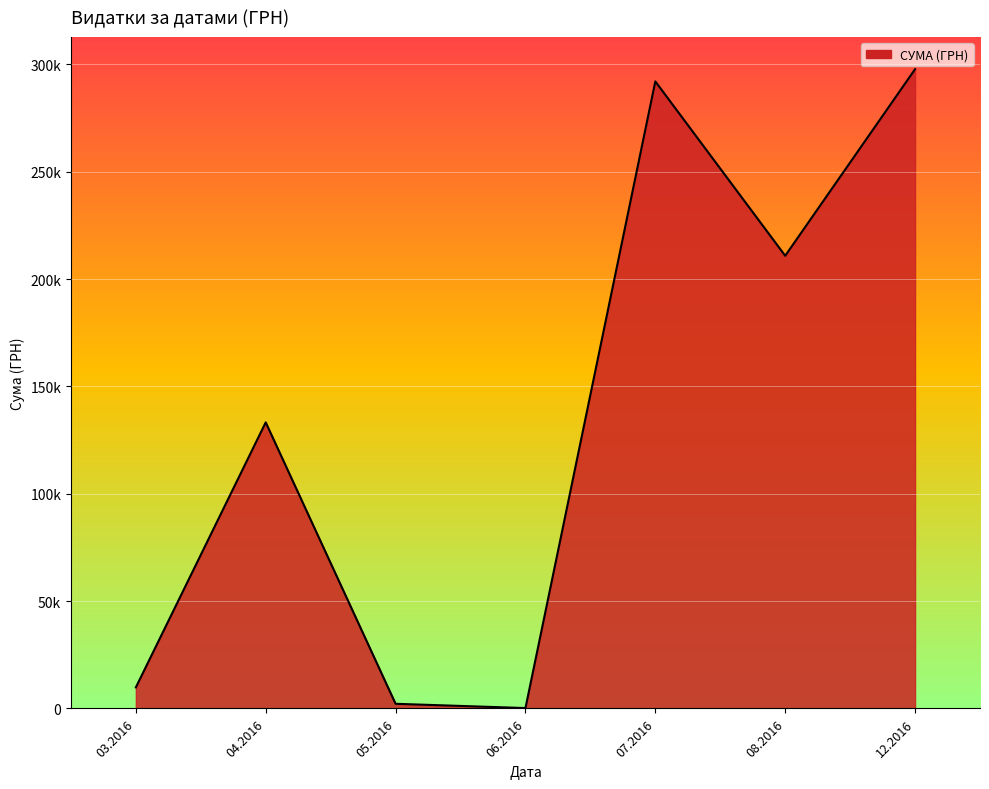

Does the chart have visible grid lines?

Yes